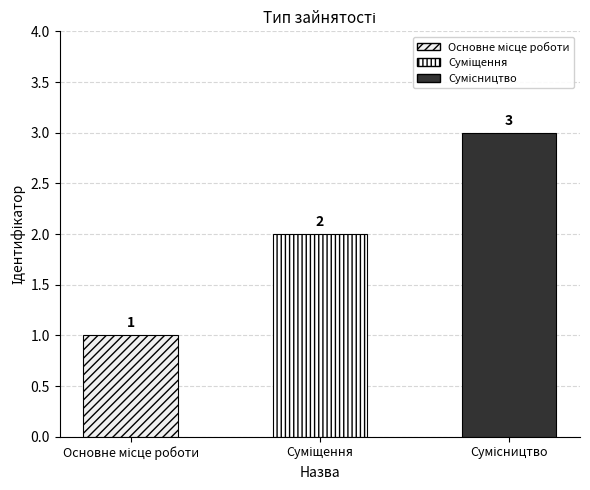

Count the number of categories in the chart.

3